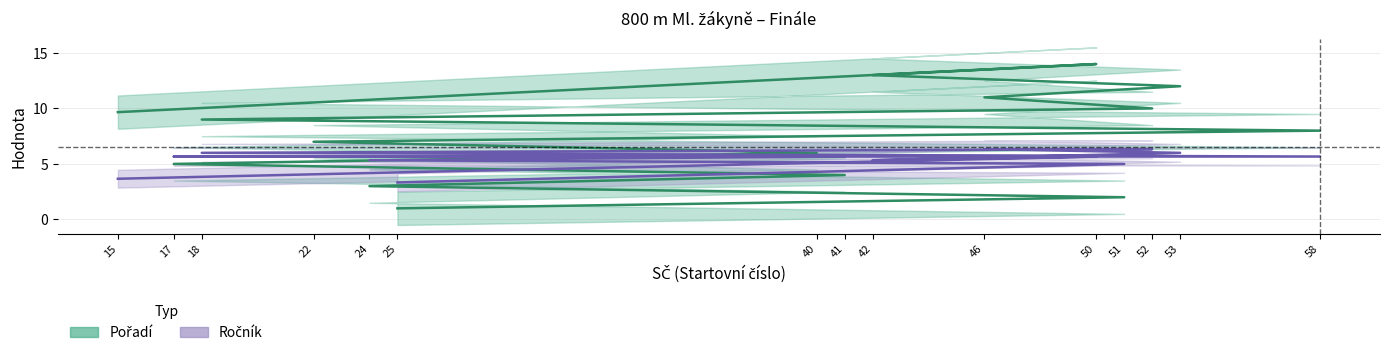

True or false: Pořadí and Ročník cross at least once.

True